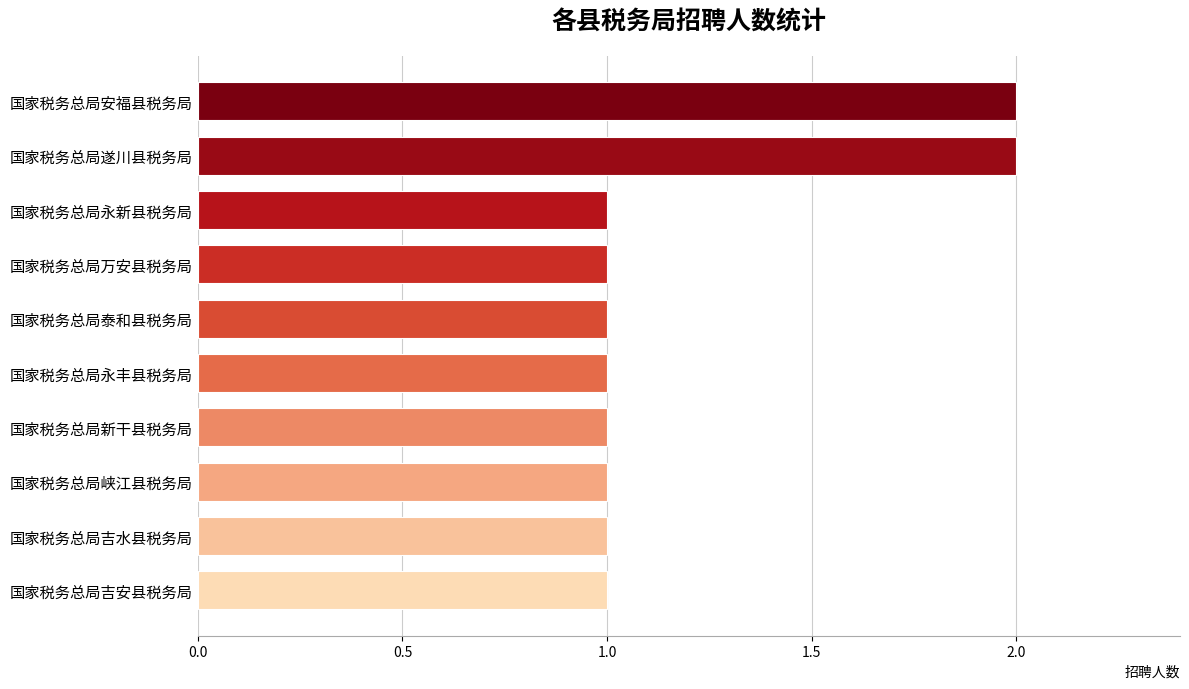

What is the sum of the values at 国家税务总局峡江县税务局 and 国家税务总局遂川县税务局?

3